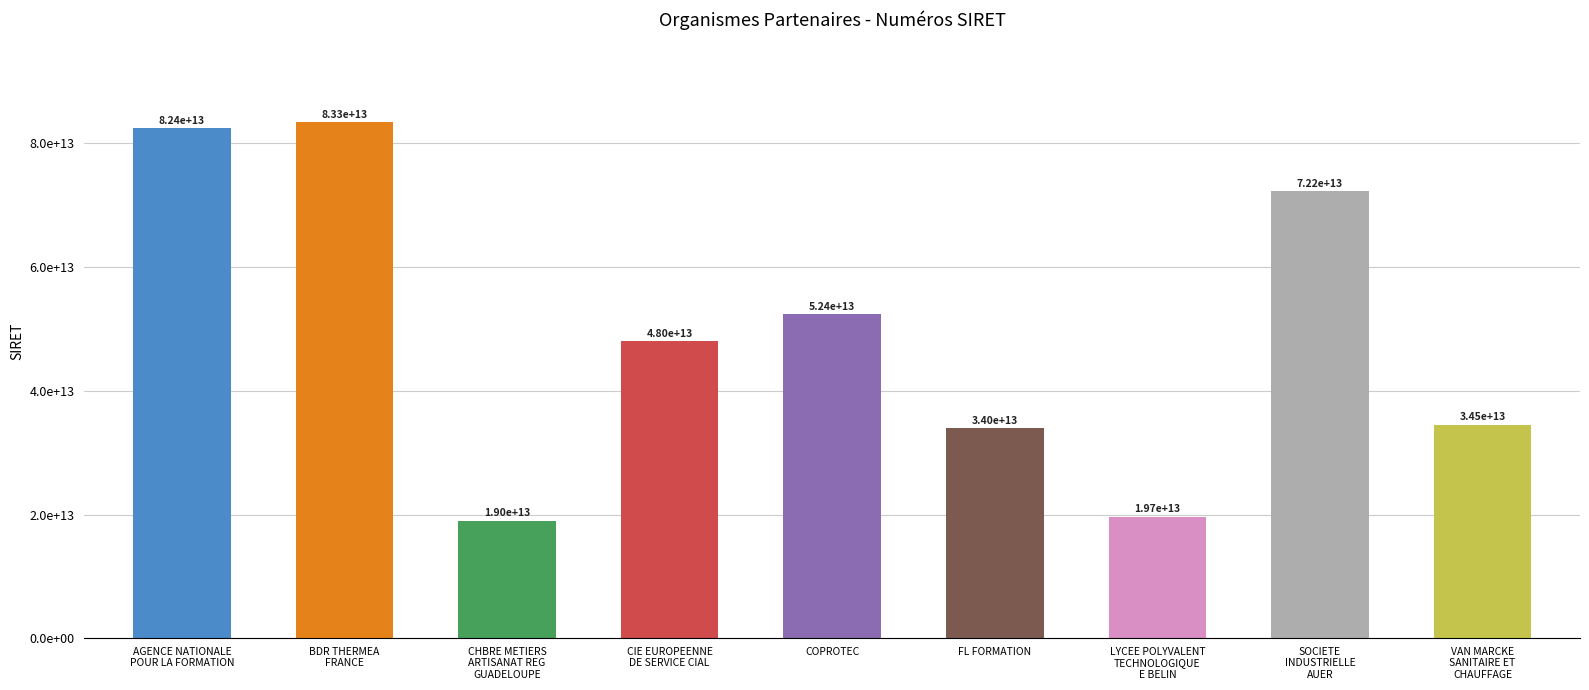

How many bars are there in total?

9